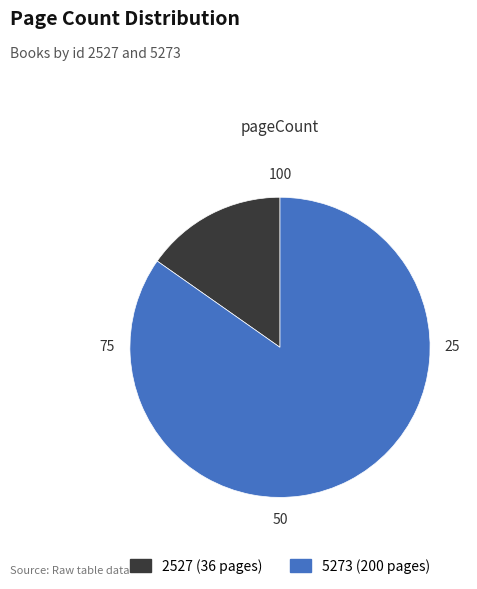

Do 5273 (200 pages) and 2527 (36 pages) together represent more than half of the pie?

Yes